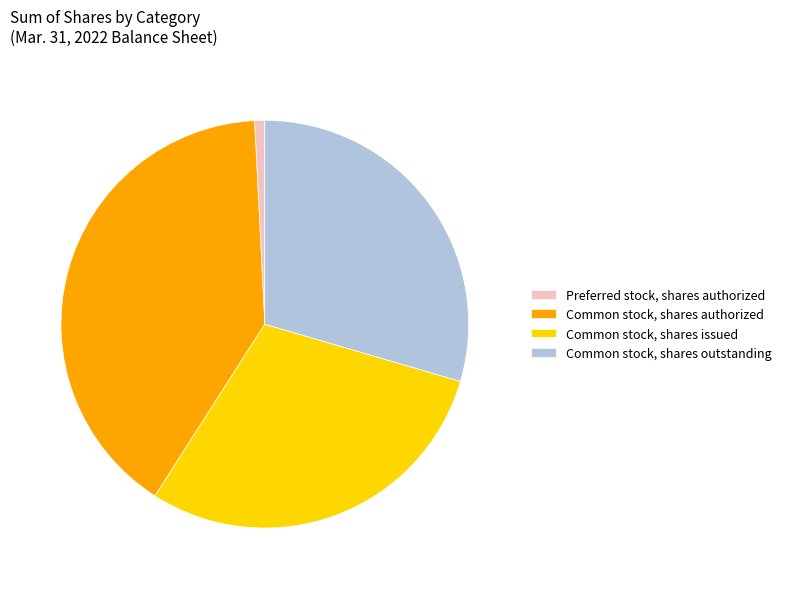

Is there any slice that represents more than half of the pie?

No